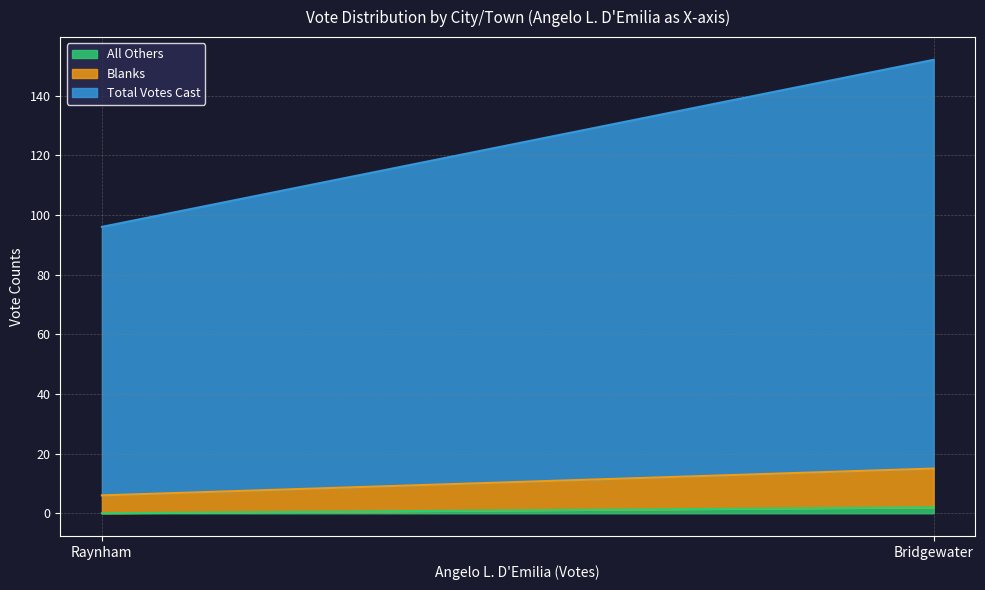

What is the sum of all Blanks values?

19